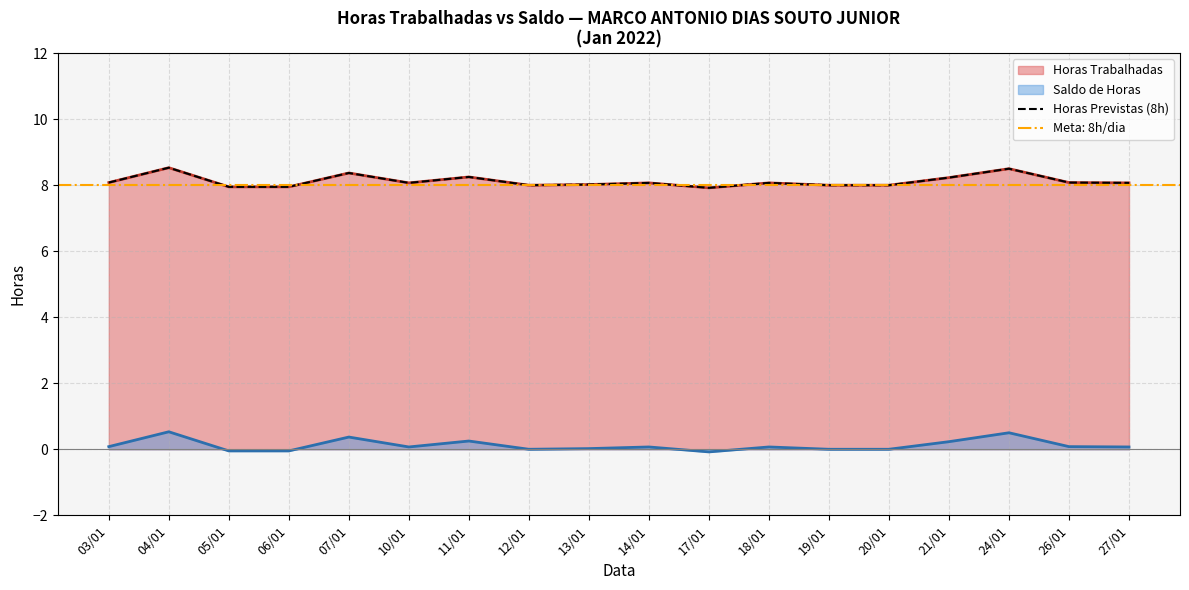

How many data points does each series have?

18